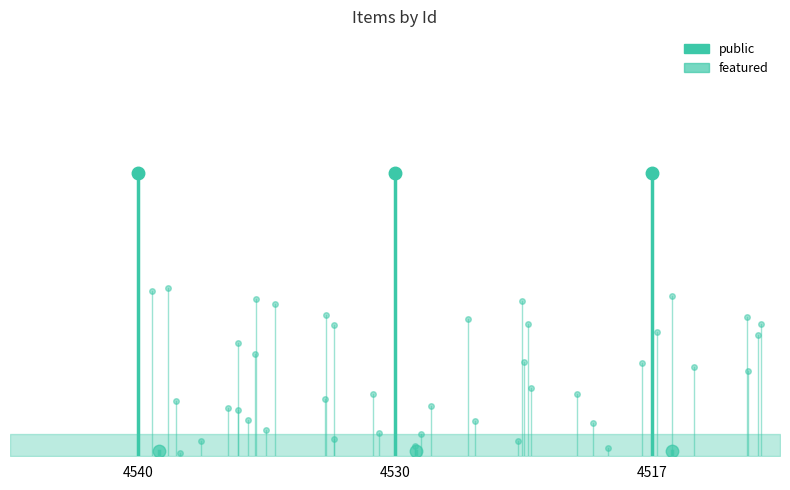

The featured series shows 0.0 at 4540. True or false?

True